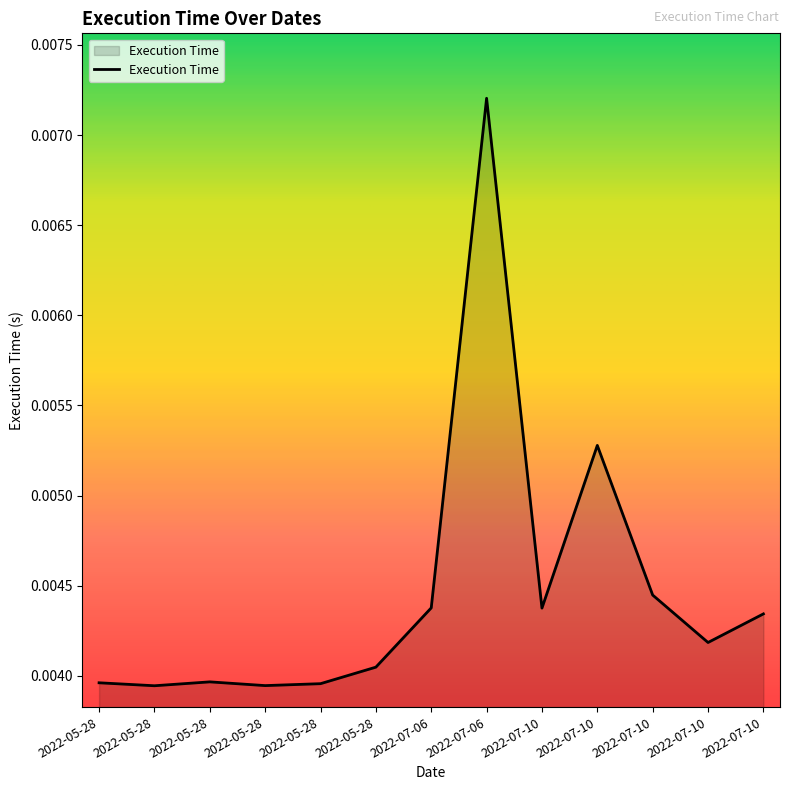

What is the sum of all values?

0.1